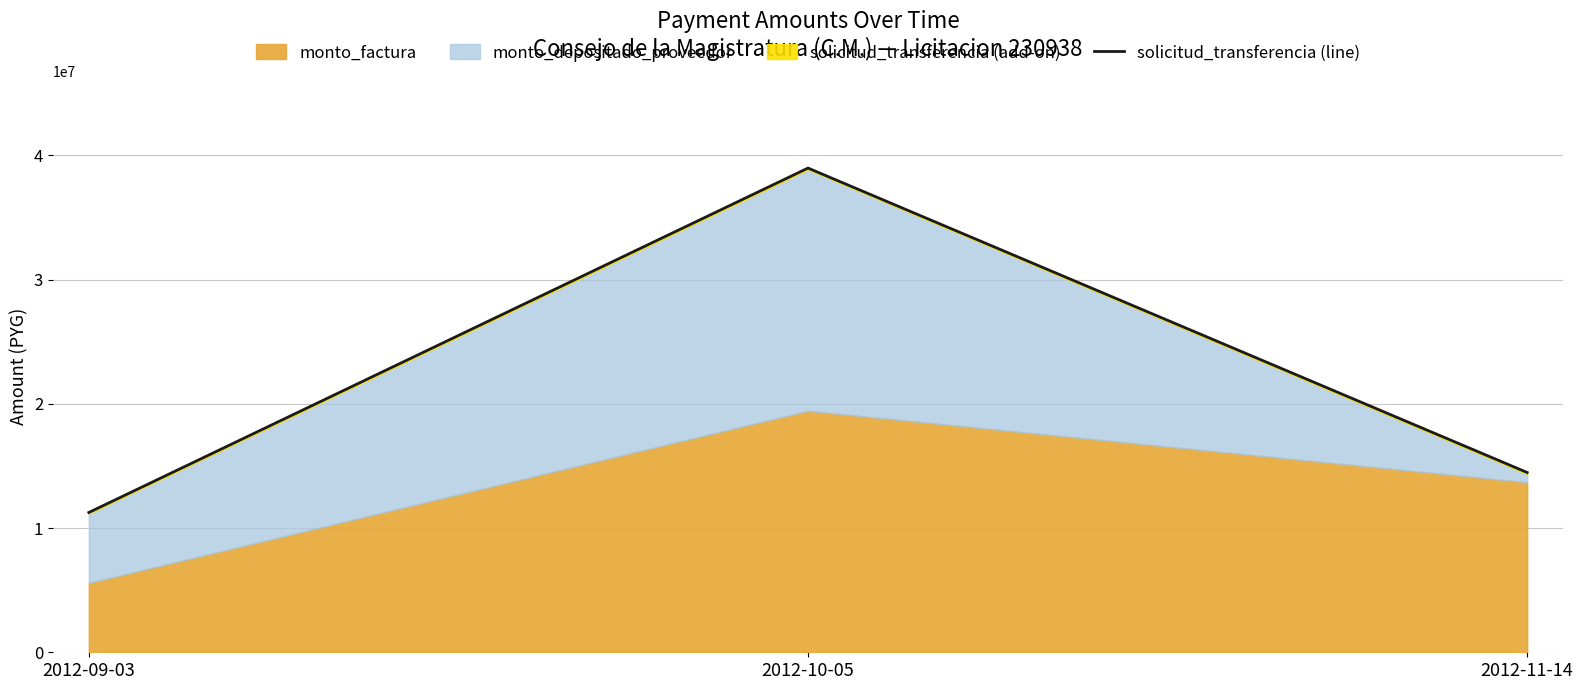

How many values are below 14475825?

1